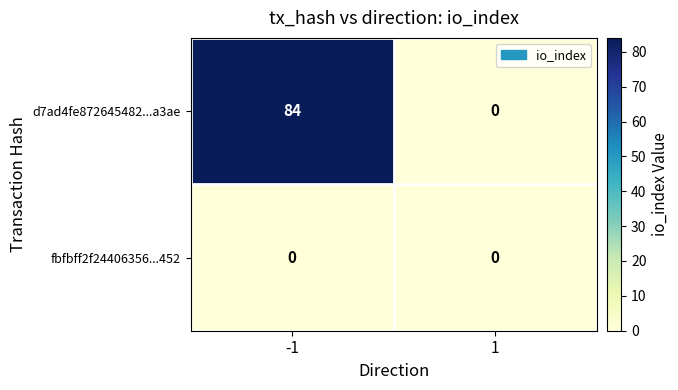

What is the difference between the highest and lowest values at -1?

84